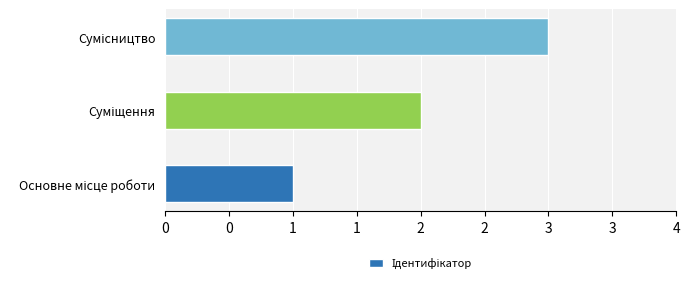

Does the chart contain stacked bars?

No